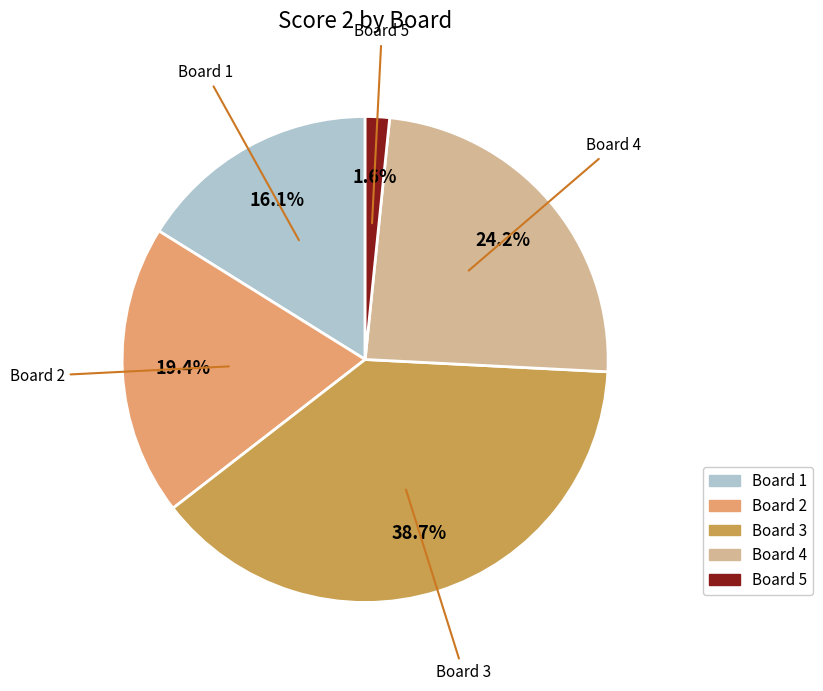

How many segments does this pie chart have?

5